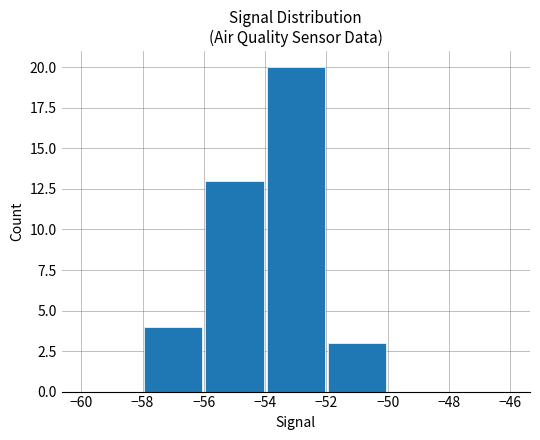

What is the greatest value displayed?

20